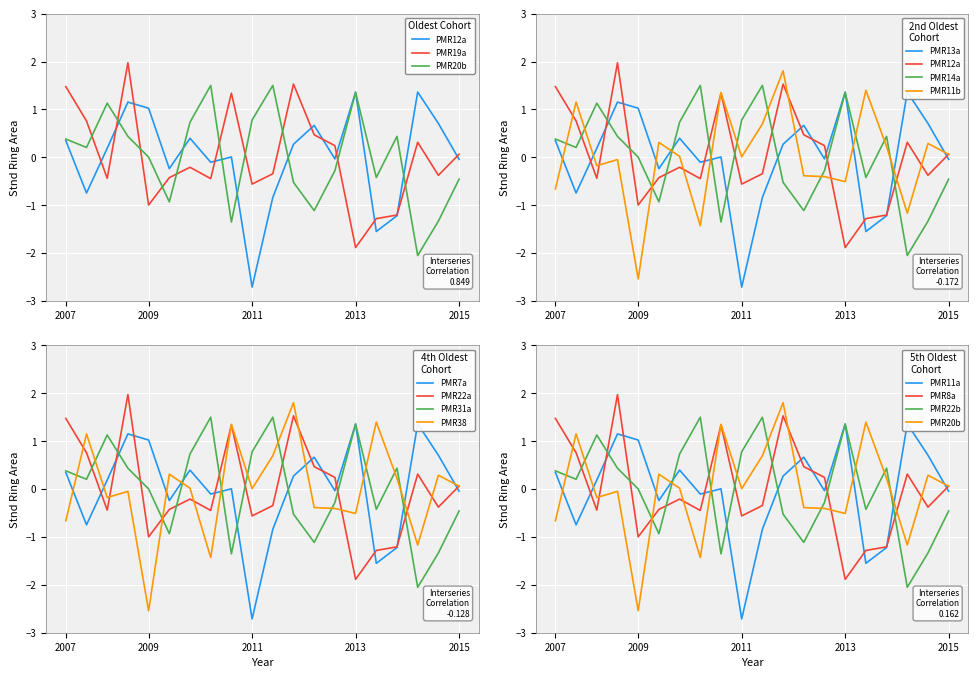

Count the number of data series in this chart.

4